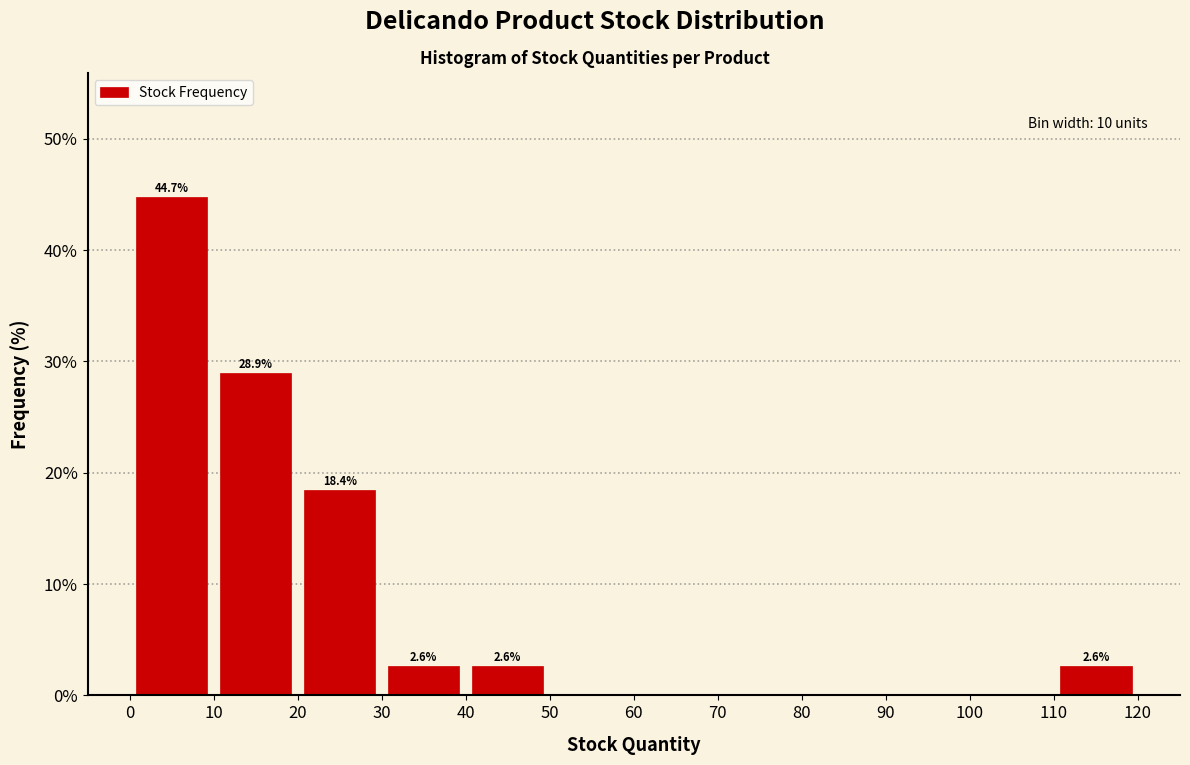

Which range on the x-axis has the tallest bar?

0 to 10